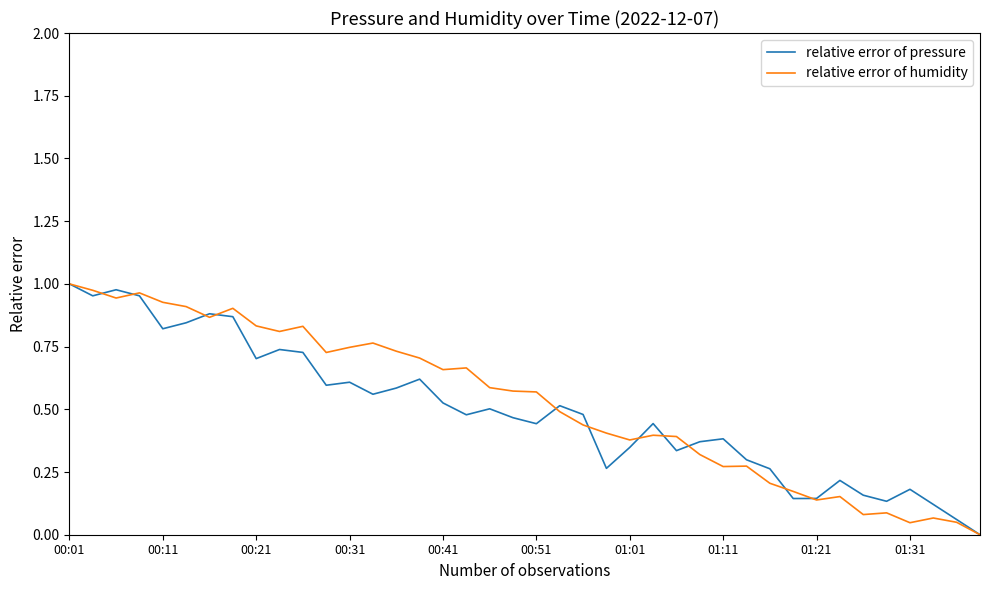

What are all the series names shown in the legend?

relative error of pressure, relative error of humidity